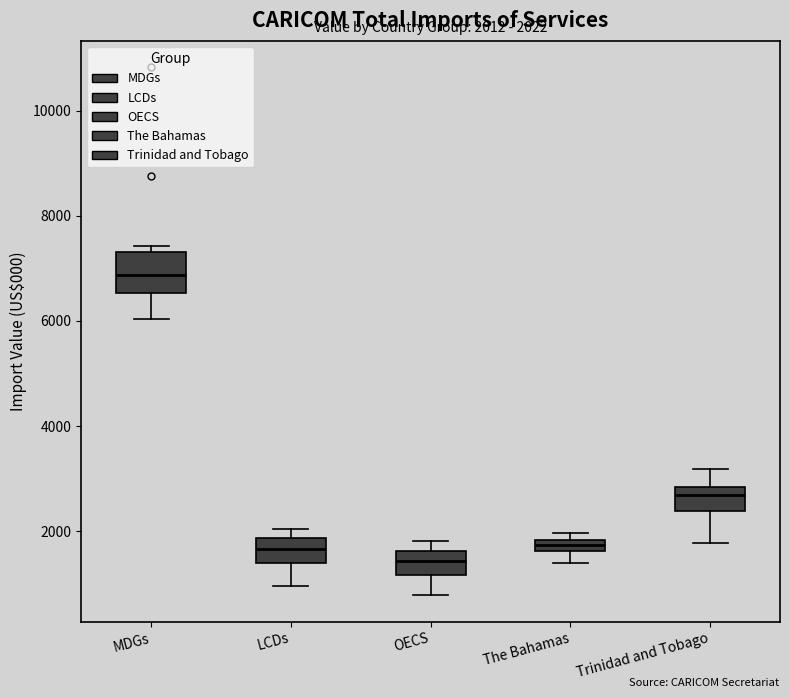

Which box has the lowest median line?

OECS